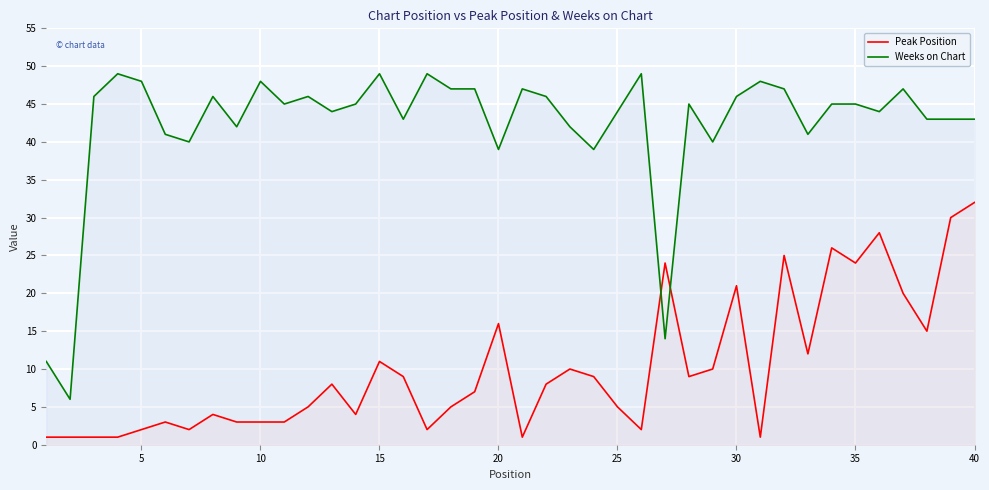

Which series has the largest range (max minus min)?

Weeks on Chart